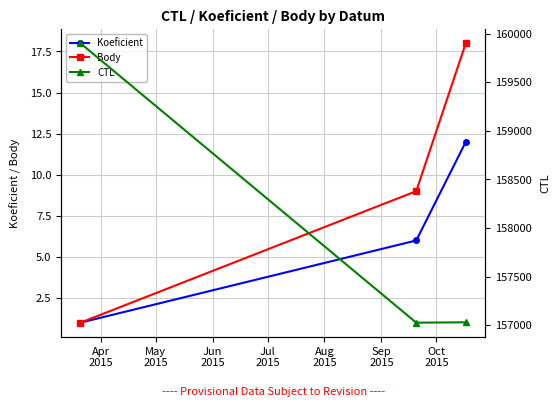

What are all the series names shown in the legend?

Koeficient, Body, CTL